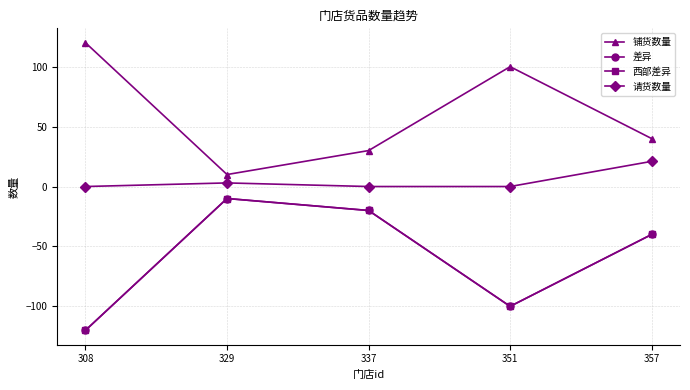

What is the difference between the maximum and minimum values in the 西部差异 series?

110